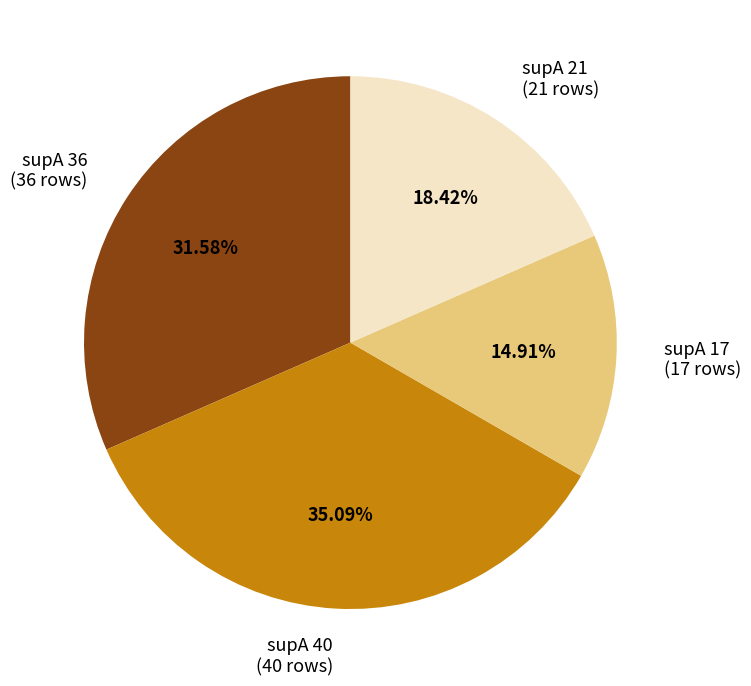

Which category has the smallest portion of the pie?

supA 17 (17 rows)